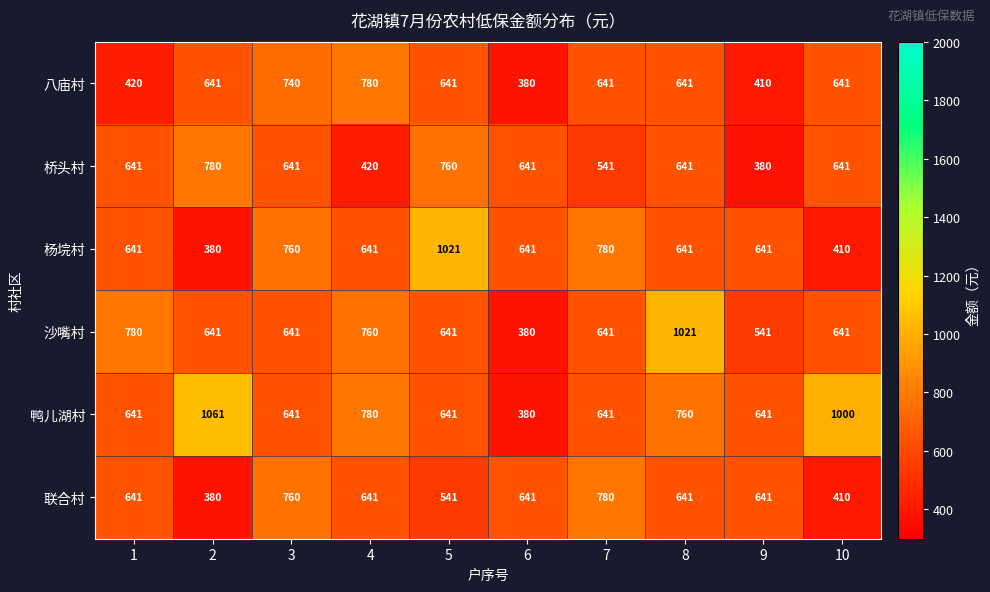

Which category has the lowest value in the 沙嘴村 series?

6